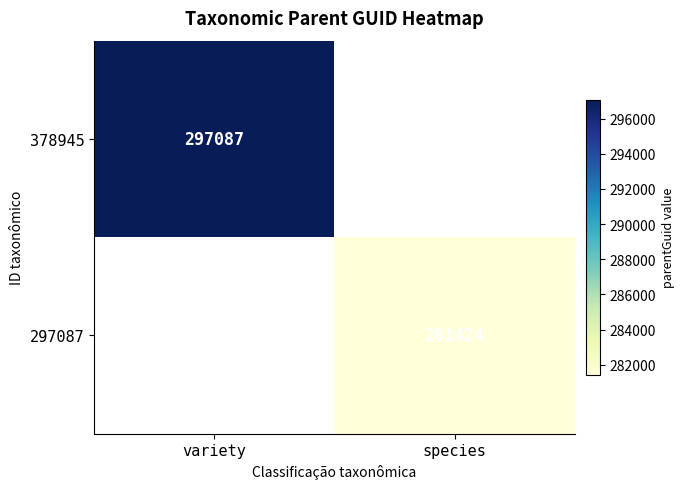

Is it true that 297087 equals 281424 at species?

True